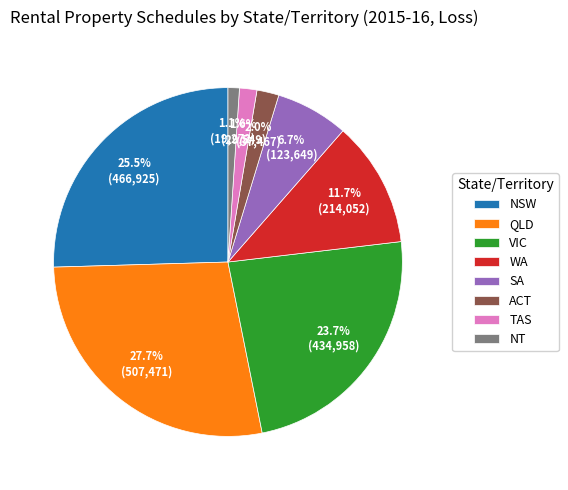

Which category has the smallest portion of the pie?

NT